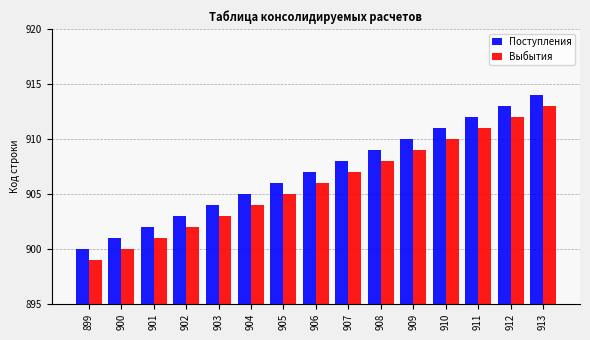

True or false: Поступления has a value of 913 at 912.

True